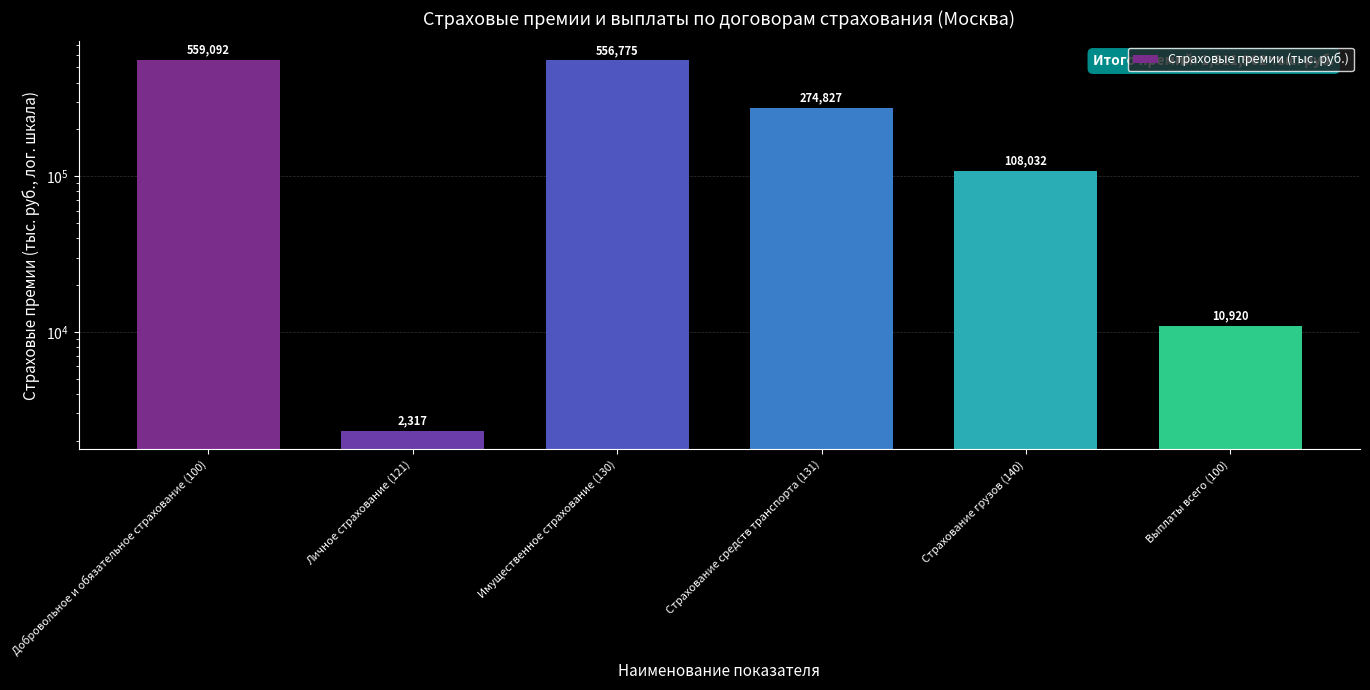

What value does the data have at Выплаты всего (100)?

10920.2